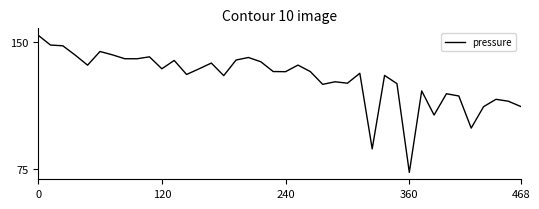

How many series are shown in this chart?

1